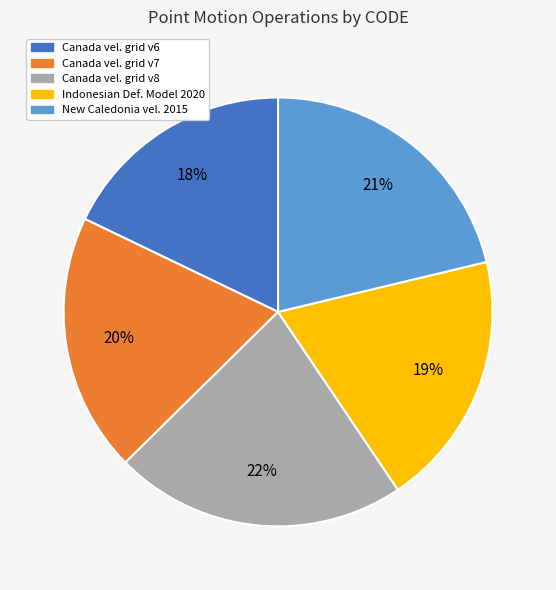

To the nearest percent, what is the average slice percentage?

20%